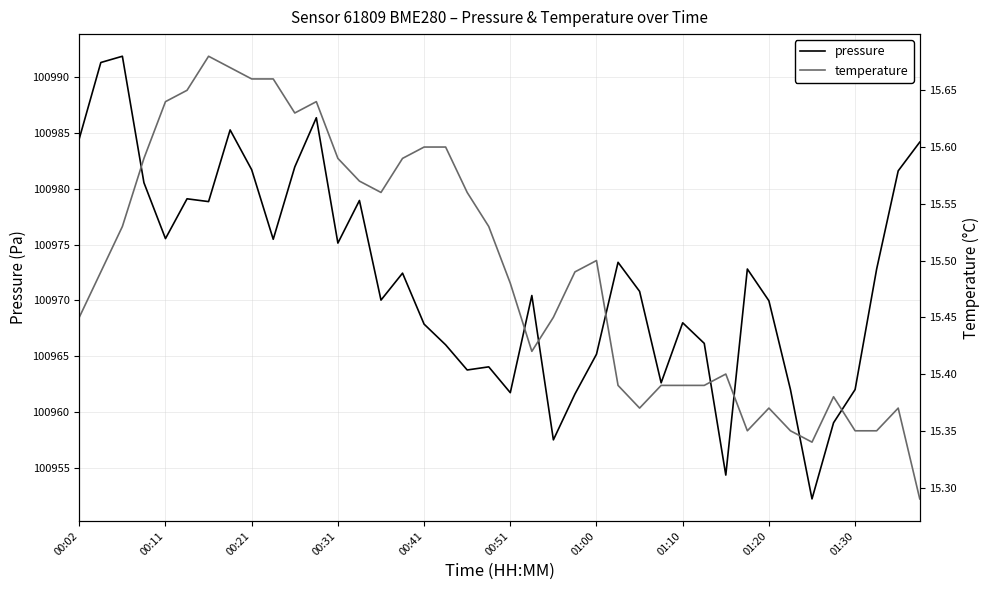

What is the value of the temperature point at the 31st from the left?

15.4